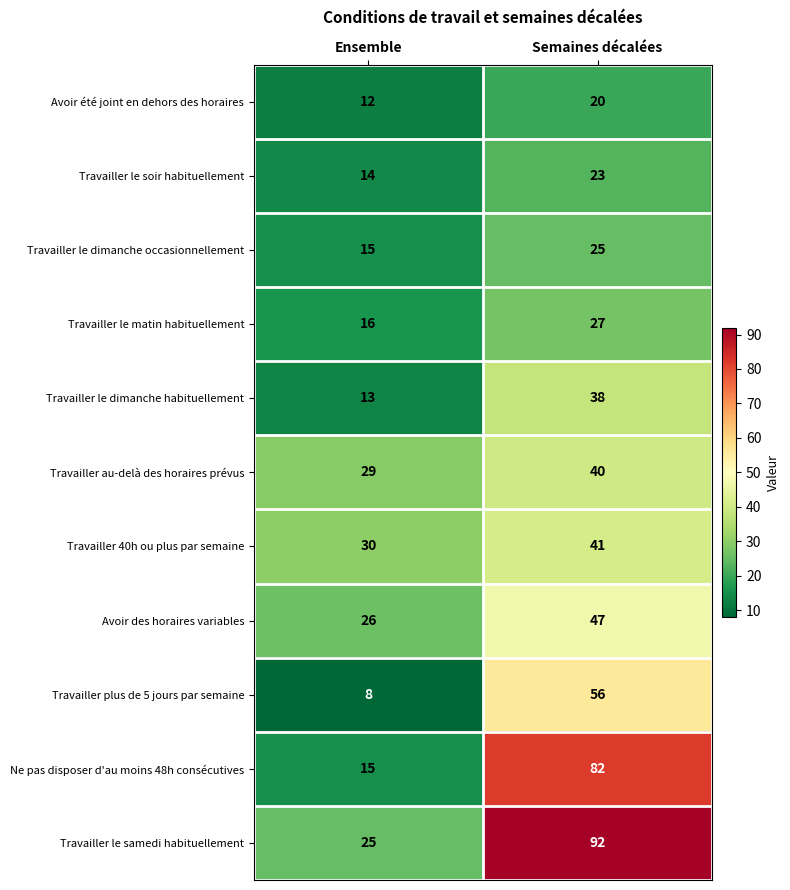

What is the sum of the Travailler le samedi habituellement values at Ensemble and Semaines décalées?

117